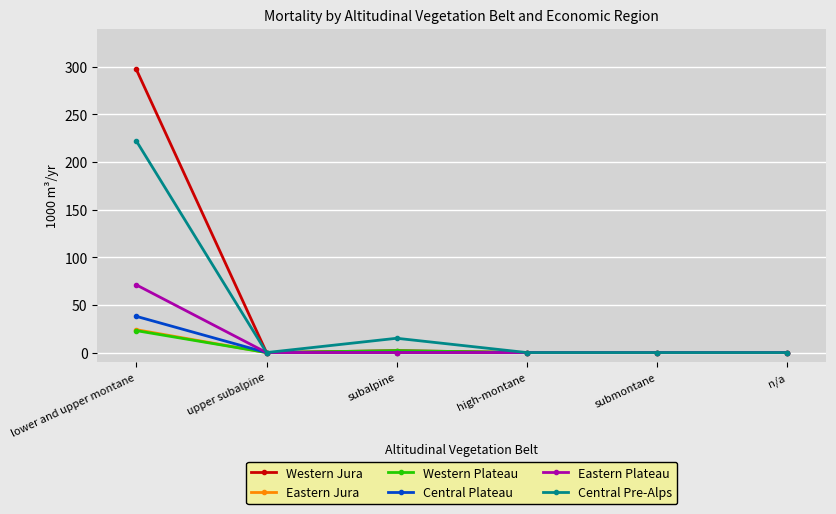

Which series has the largest range (max minus min)?

Western Jura